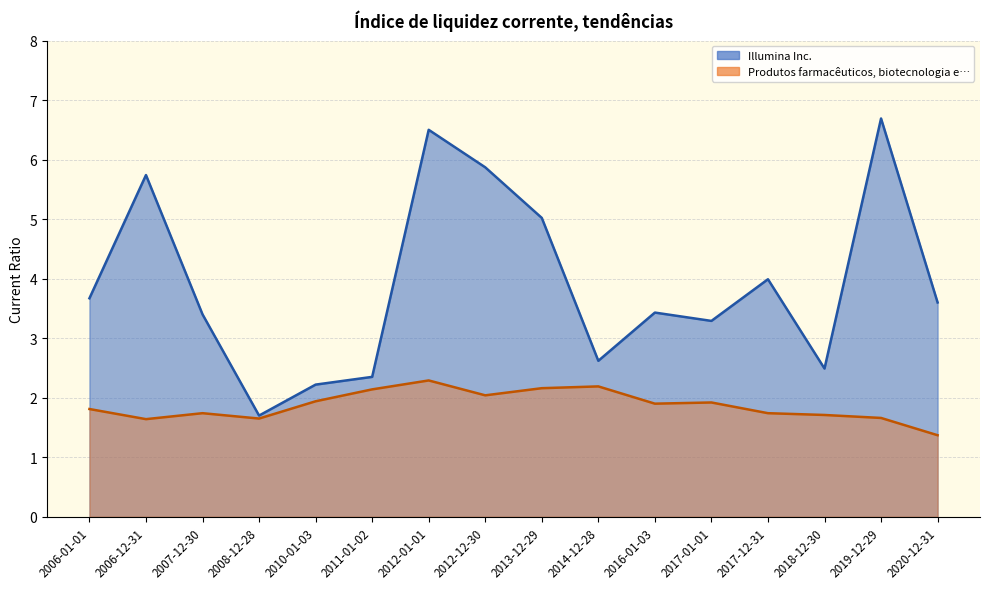

How many interior local peaks does the Illumina Inc. series have?

5